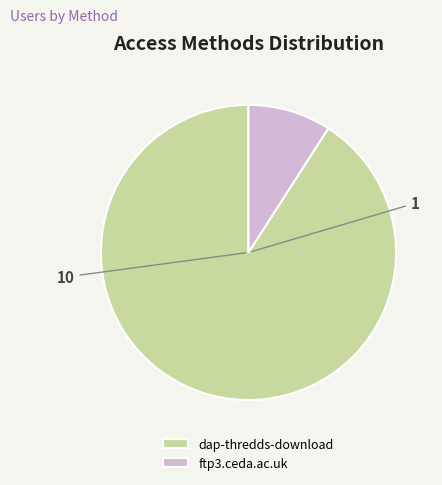

Is it true that dap-thredds-download is 91% of the pie?

True